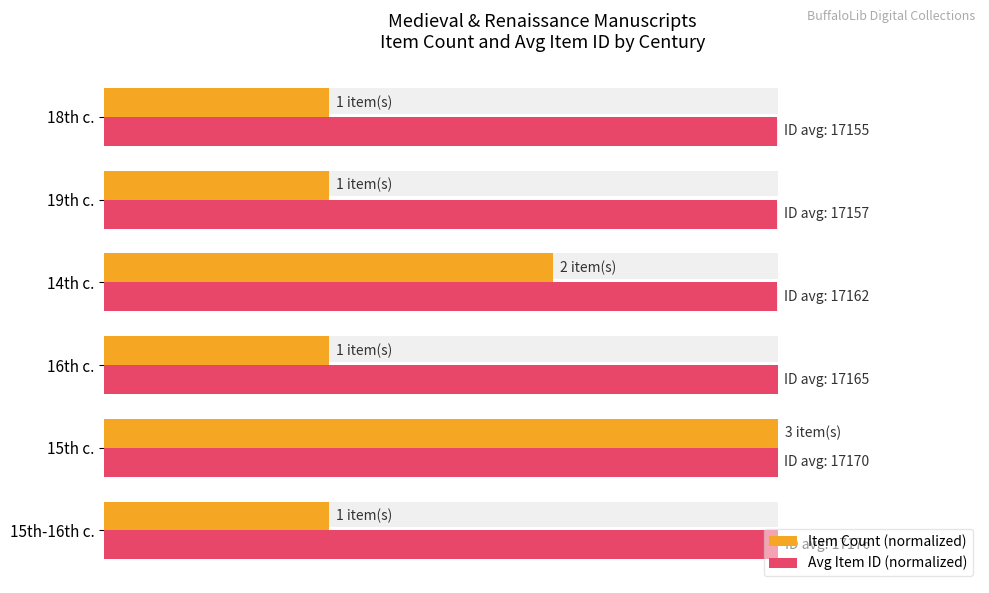

What is the minimum value for Item Count (normalized)?

33.3